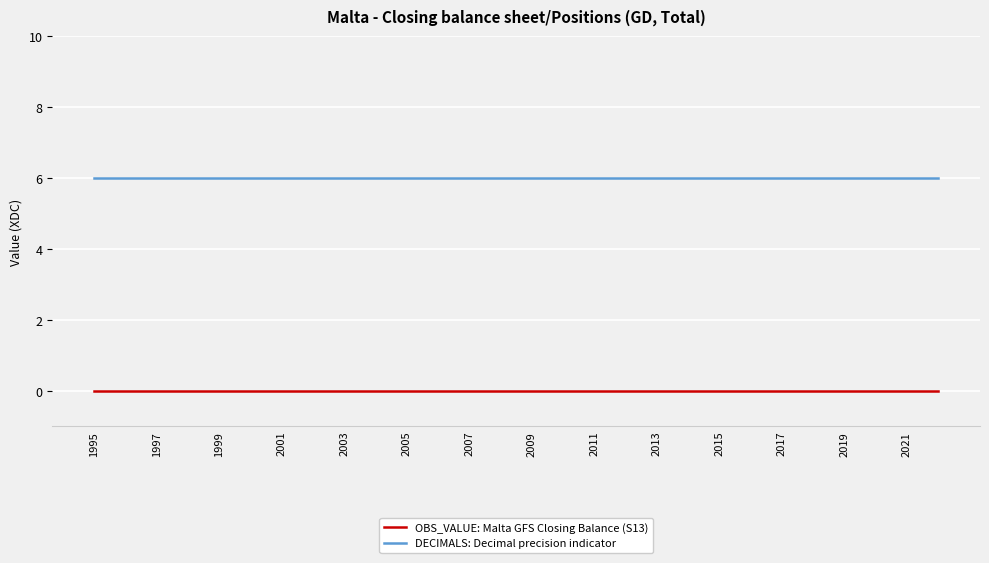

At how many categories does at least one series exceed 3?

28